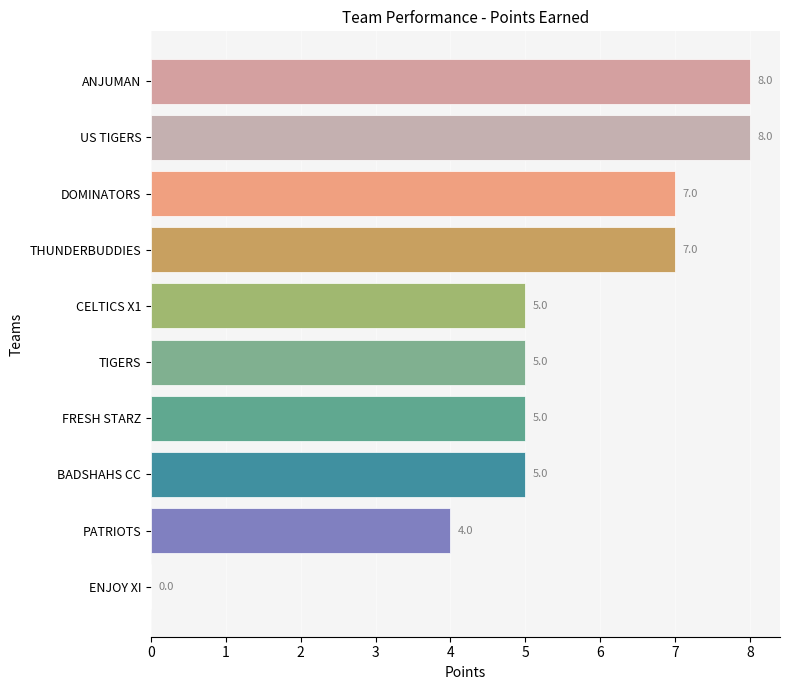

True or false: the data shows 5 at FRESH STARZ.

True